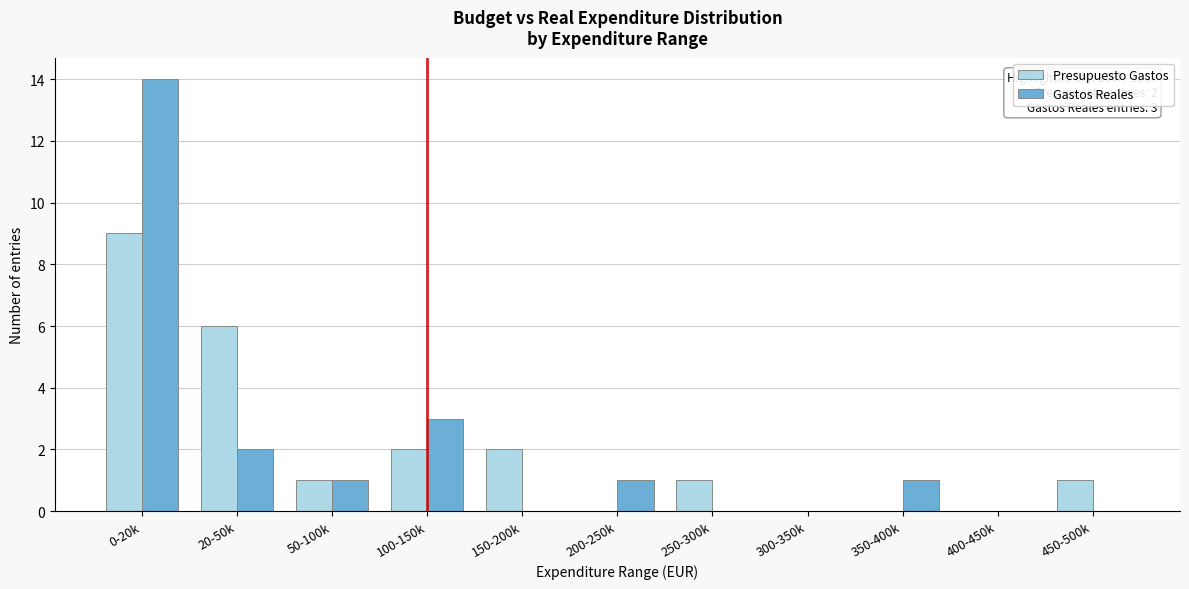

Reading left to right, transcribe all the data shown in this chart.

Presupuesto Gastos: 0-20k=9	20-50k=6	50-100k=1	100-150k=2	150-200k=2	200-250k=0	250-300k=1	300-350k=0	350-400k=0	400-450k=0	450-500k=1
Gastos Reales: 0-20k=14	20-50k=2	50-100k=1	100-150k=3	150-200k=0	200-250k=1	250-300k=0	300-350k=0	350-400k=1	400-450k=0	450-500k=0